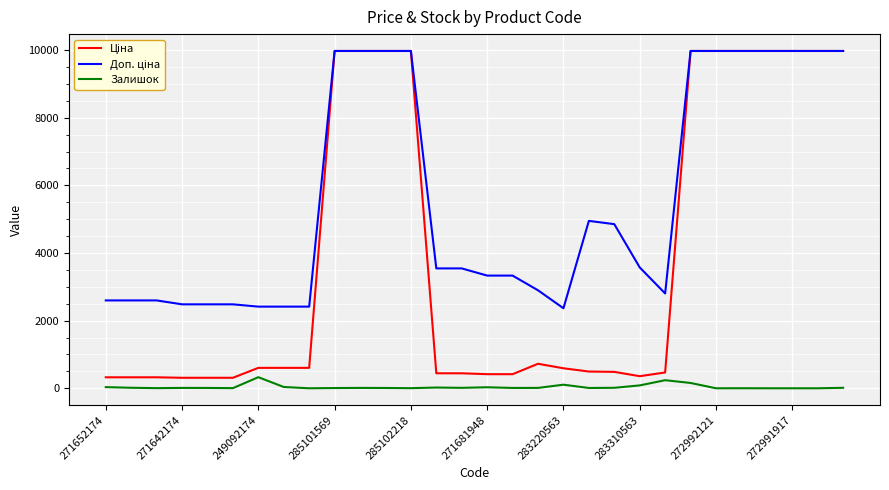

What is the greatest value displayed?

9975.0